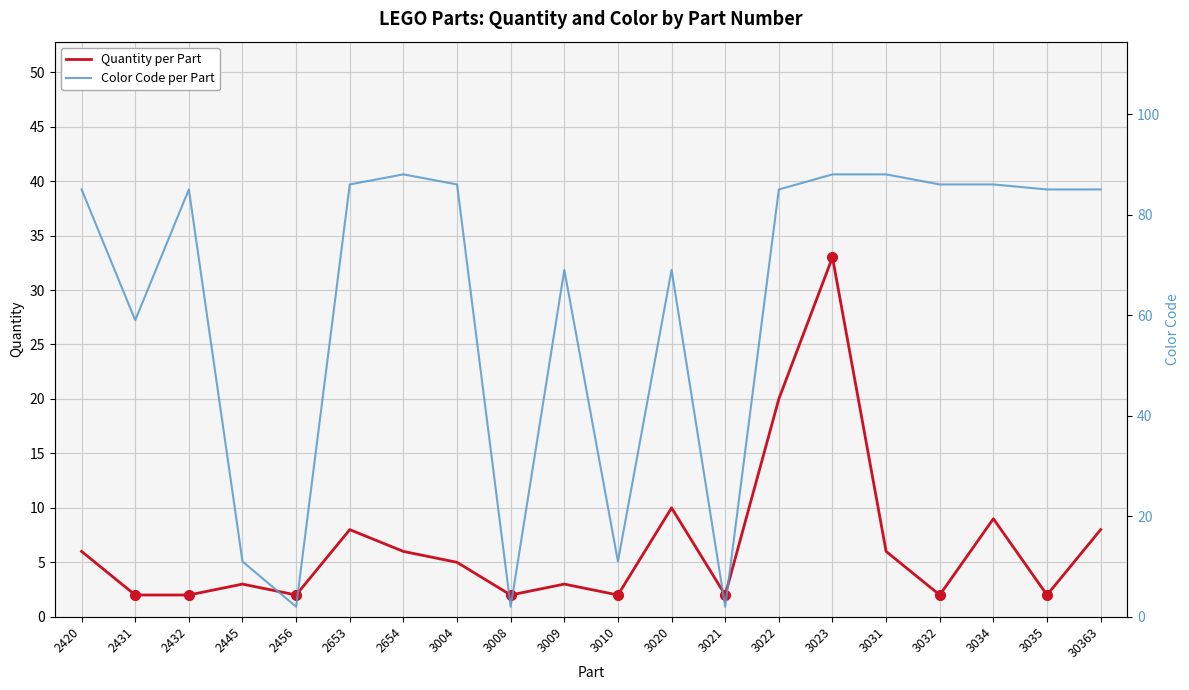

What are all the series names shown in the legend?

Quantity per Part, Color Code per Part